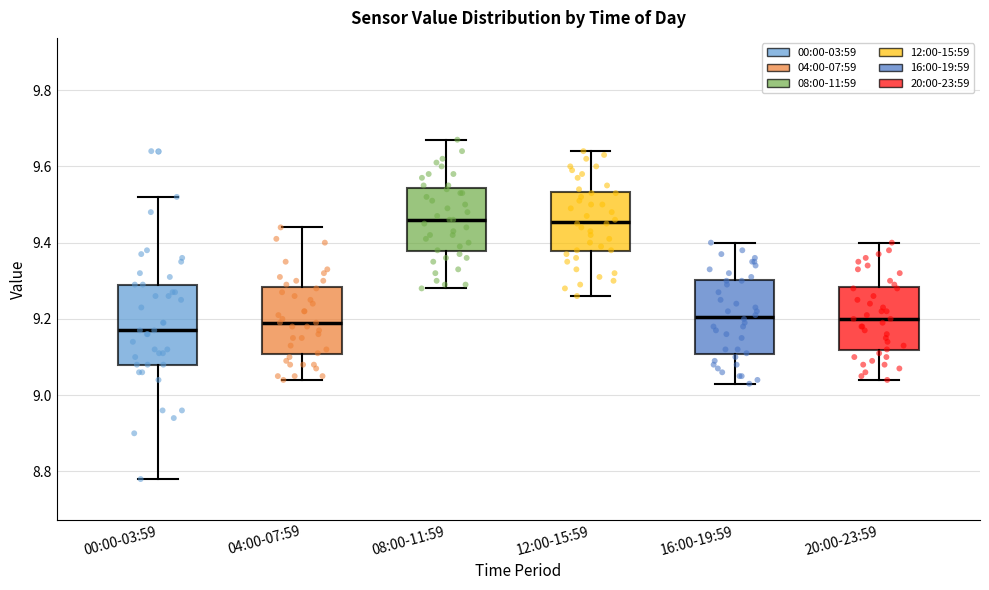

Reading left to right, read every box against the y-axis: the position of its median line, the range the box covers, and the ends of its whiskers. The values are not printed on the chart, so give them approximately, as read against the axis.

00:00-03:59: median 9.18, box 9.08 to 9.30, whiskers 8.78 to 9.52
04:00-07:59: median 9.20, box 9.10 to 9.28, whiskers 9.04 to 9.44
08:00-11:59: median 9.46, box 9.38 to 9.54, whiskers 9.28 to 9.68
12:00-15:59: median 9.46, box 9.38 to 9.54, whiskers 9.26 to 9.64
16:00-19:59: median 9.20, box 9.10 to 9.30, whiskers 9.04 to 9.40
20:00-23:59: median 9.20, box 9.12 to 9.28, whiskers 9.04 to 9.40